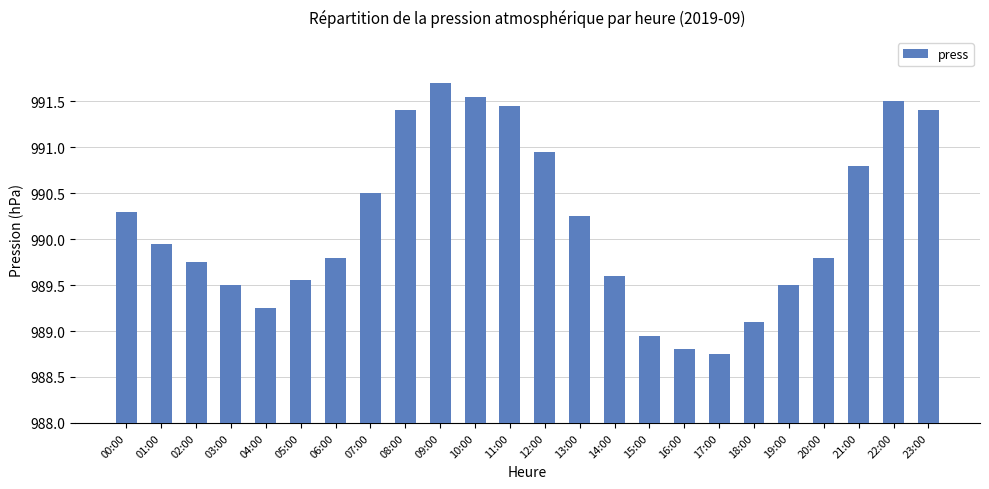

True or false: the data shows 530.6 at 14:00.

False